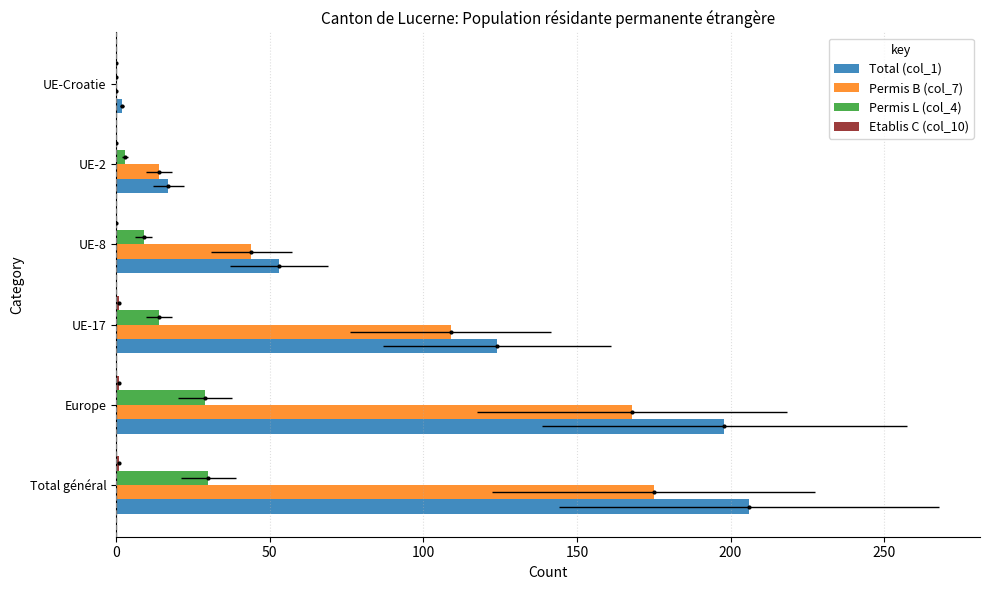

Does the chart contain stacked bars?

No